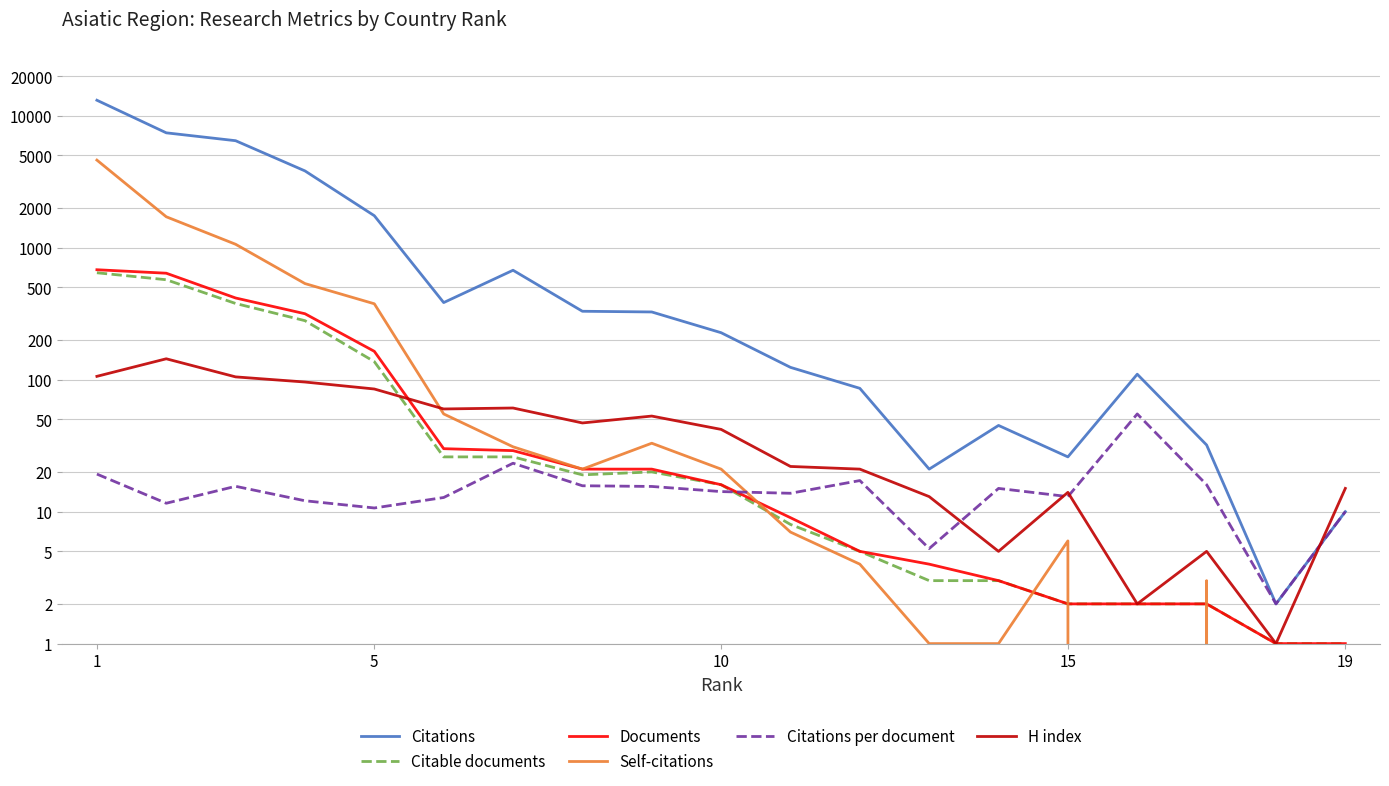

What is the minimum value for Documents?

1.0